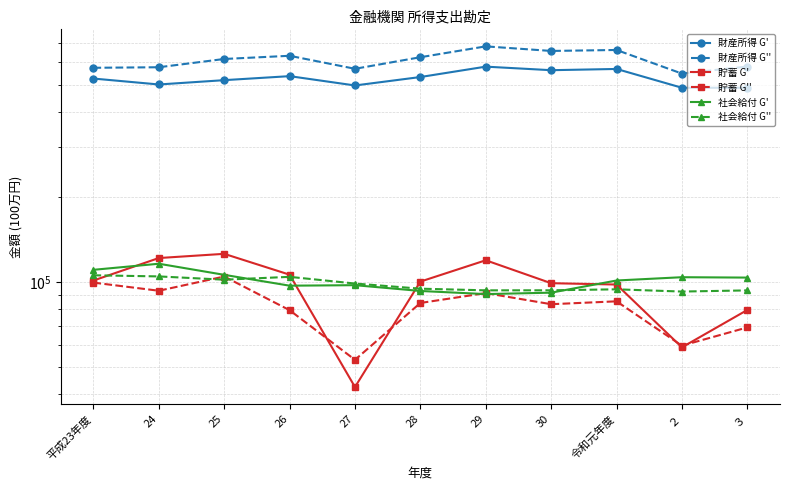

Is it true that 貯蓄 G' equals 79554 at ３?

True